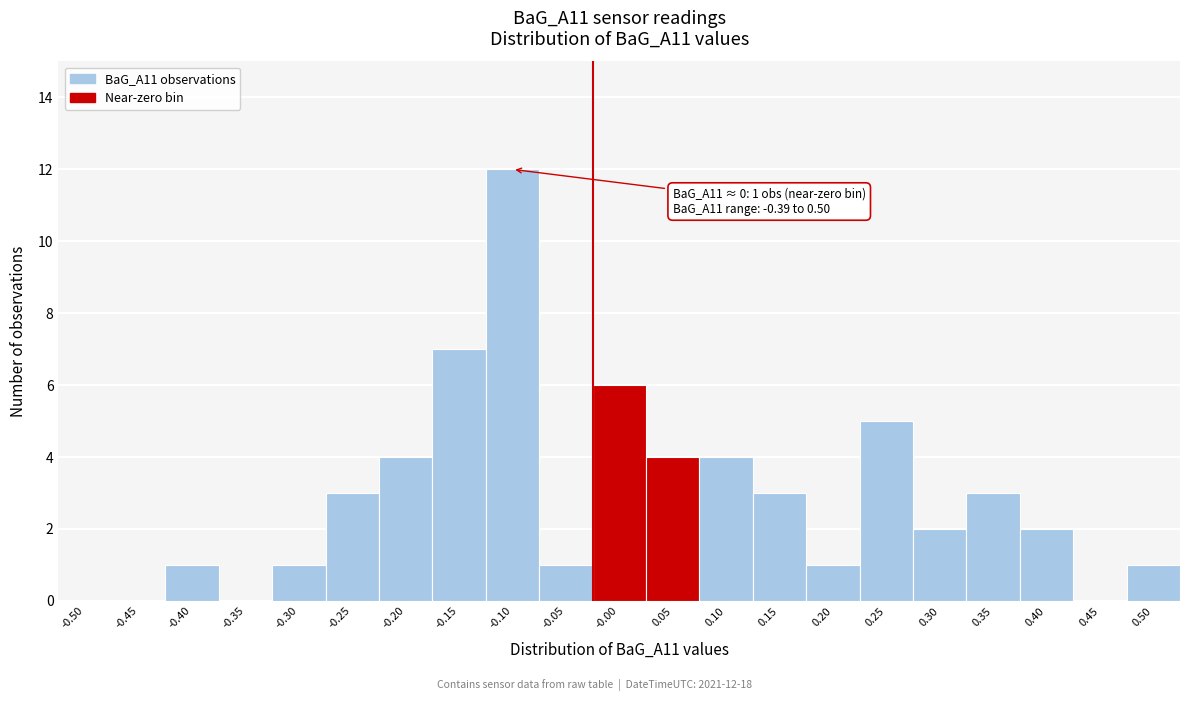

Reading left to right, extract all data points from this chart.

-0.50=0	-0.45=0	-0.40=1	-0.35=0	-0.30=1	-0.25=3	-0.20=4	-0.15=7	-0.10=12	-0.05=1	-0.00=6	0.05=4	0.10=4	0.15=3	0.20=1	0.25=5	0.30=2	0.35=3	0.40=2	0.45=0	0.50=1